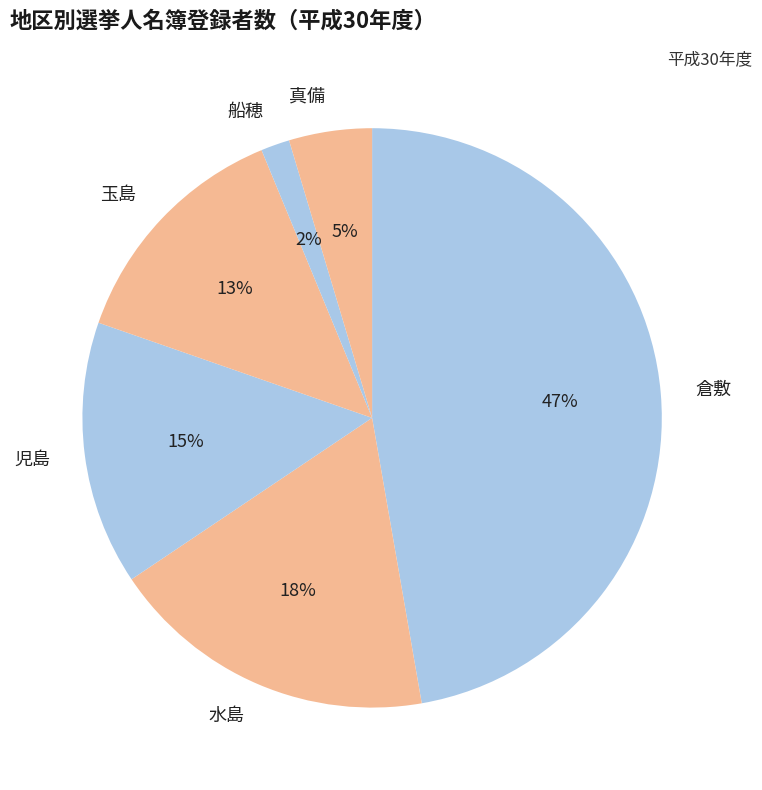

To the nearest percent, what is the average slice percentage?

17%